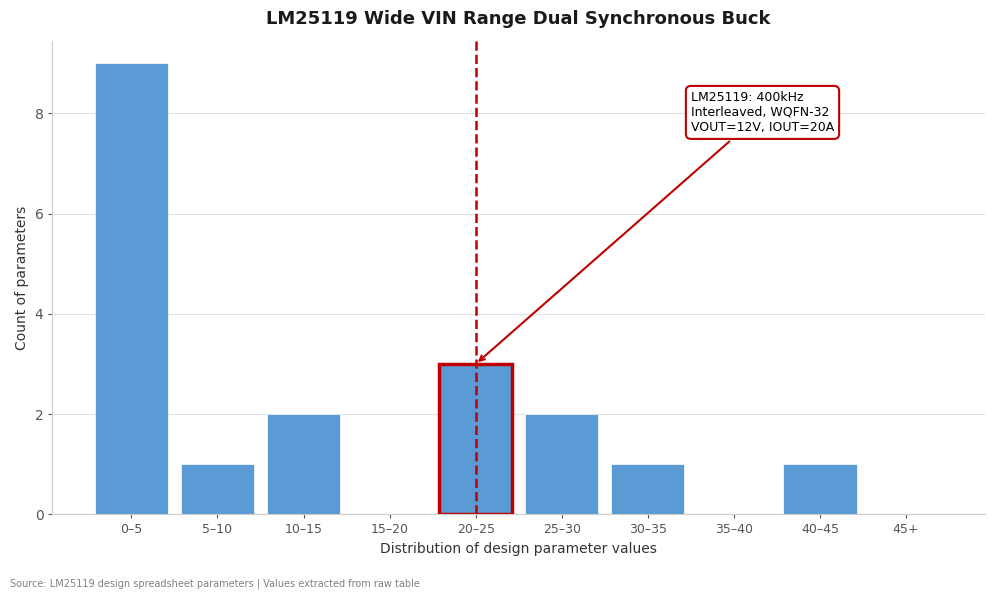

Reading left to right, transcribe all the data shown in this chart.

0–5=9	5–10=1	10–15=2	15–20=0	20–25=3	25–30=2	30–35=1	35–40=0	40–45=1	45+=0